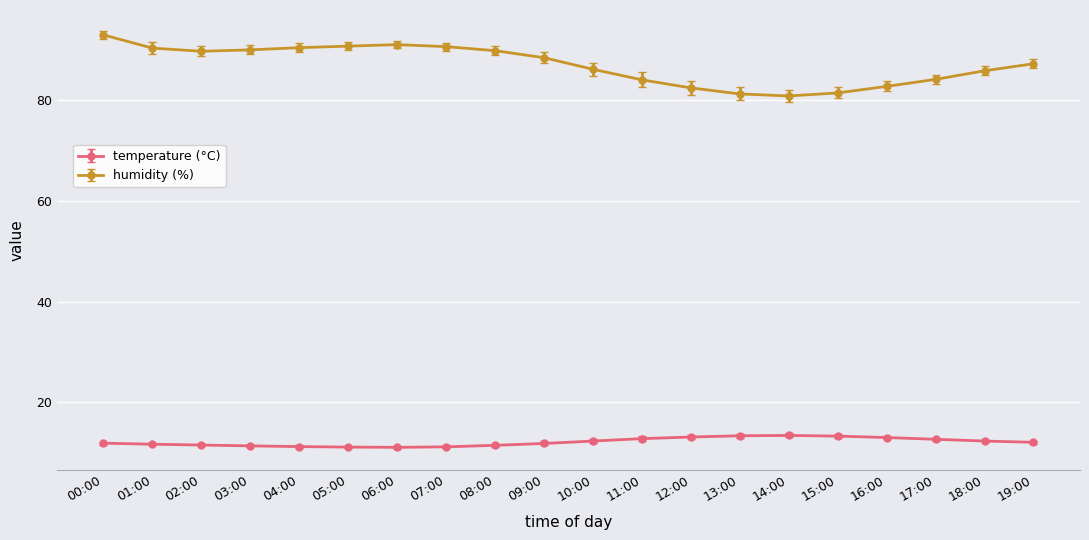

Count the number of data series in this chart.

2